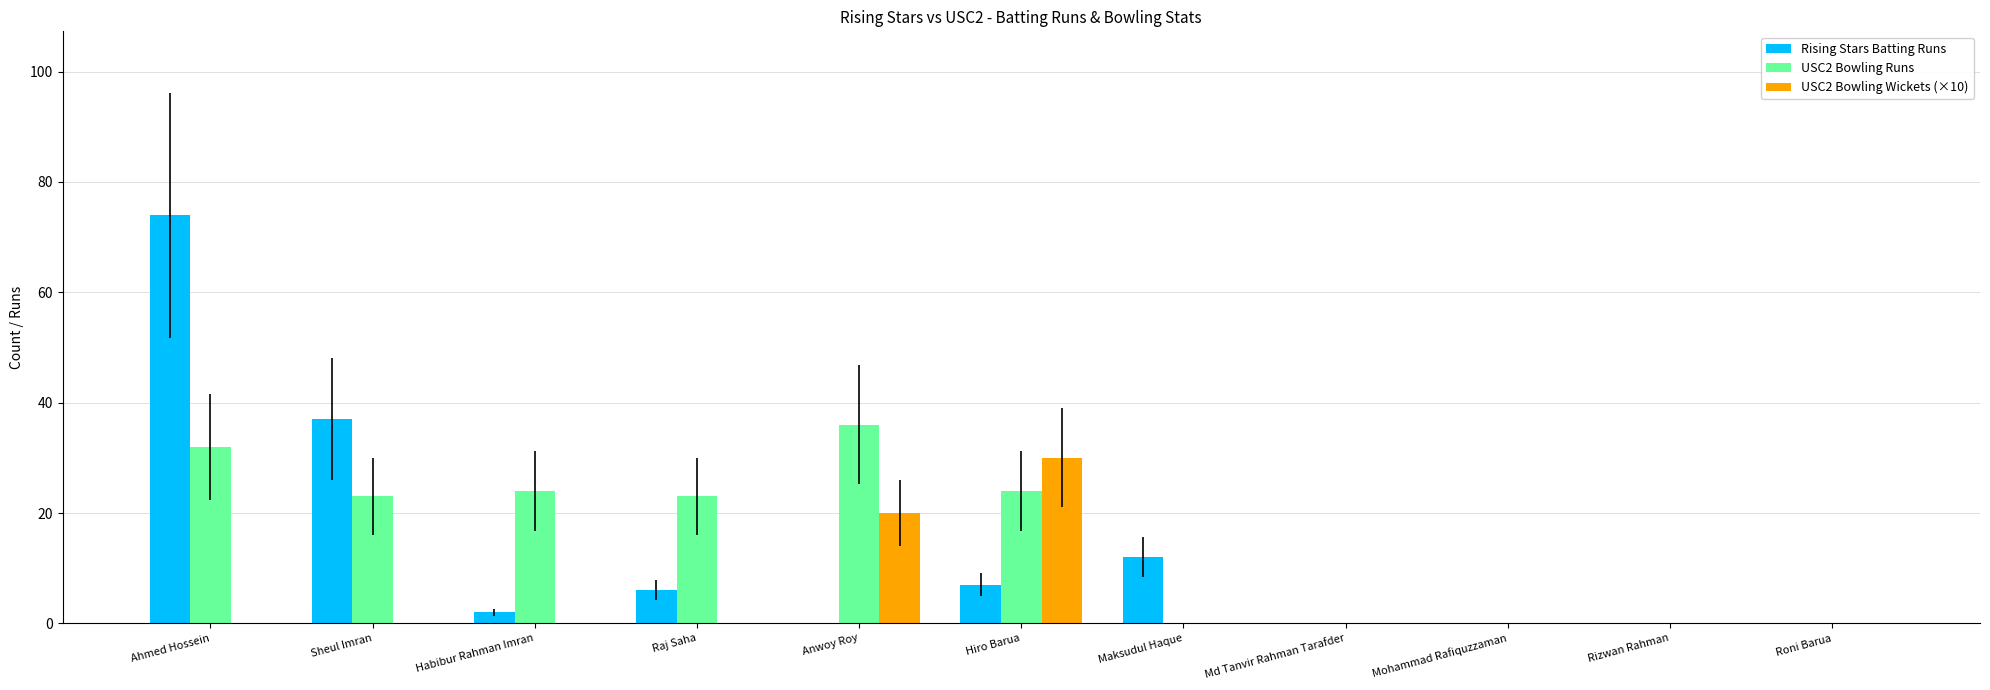

Reading right to left, transcribe all the data shown in this chart.

Rising Stars Batting Runs: Roni Barua=0	Rizwan Rahman=0	Mohammad Rafiquzzaman=0	Md Tanvir Rahman Tarafder=0	Maksudul Haque=12	Hiro Barua=7	Anwoy Roy=0	Raj Saha=6	Habibur Rahman Imran=2	Sheul Imran=37	Ahmed Hossein=74
USC2 Bowling Runs: Roni Barua=0	Rizwan Rahman=0	Mohammad Rafiquzzaman=0	Md Tanvir Rahman Tarafder=0	Maksudul Haque=0	Hiro Barua=24	Anwoy Roy=36	Raj Saha=23	Habibur Rahman Imran=24	Sheul Imran=23	Ahmed Hossein=32
USC2 Bowling Wickets (×10): Roni Barua=0	Rizwan Rahman=0	Mohammad Rafiquzzaman=0	Md Tanvir Rahman Tarafder=0	Maksudul Haque=0	Hiro Barua=30	Anwoy Roy=20	Raj Saha=0	Habibur Rahman Imran=0	Sheul Imran=0	Ahmed Hossein=0